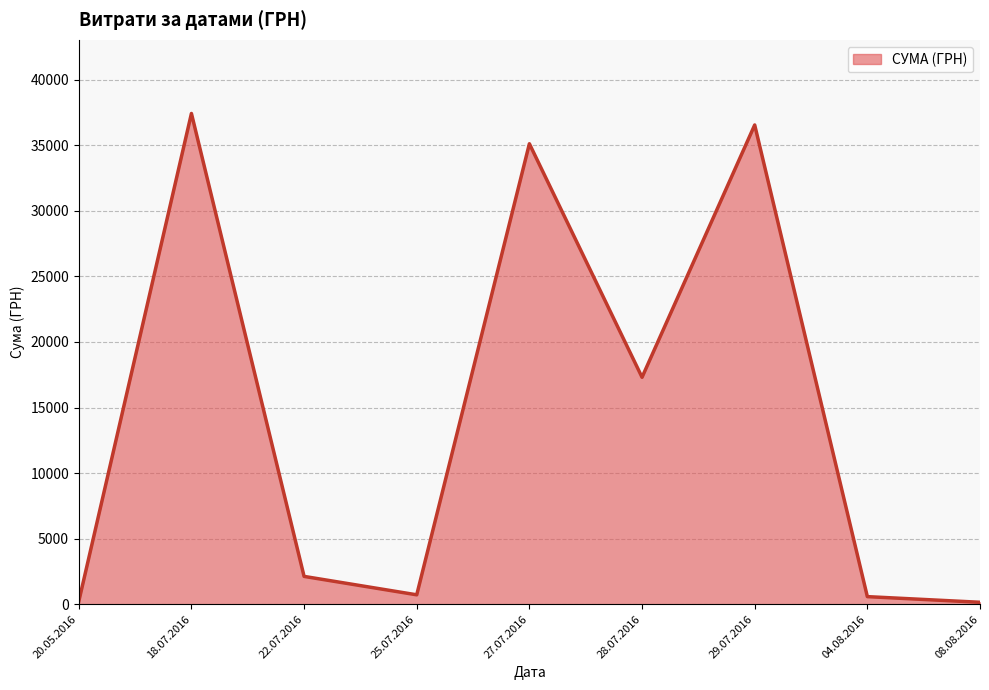

What is the difference between the maximum and minimum values?

37276.0